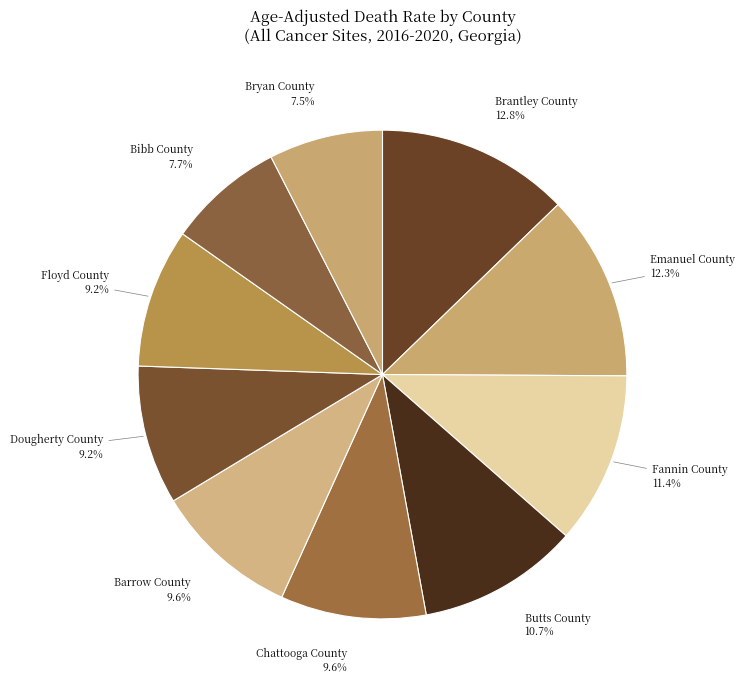

Count the number of slices in the pie.

10